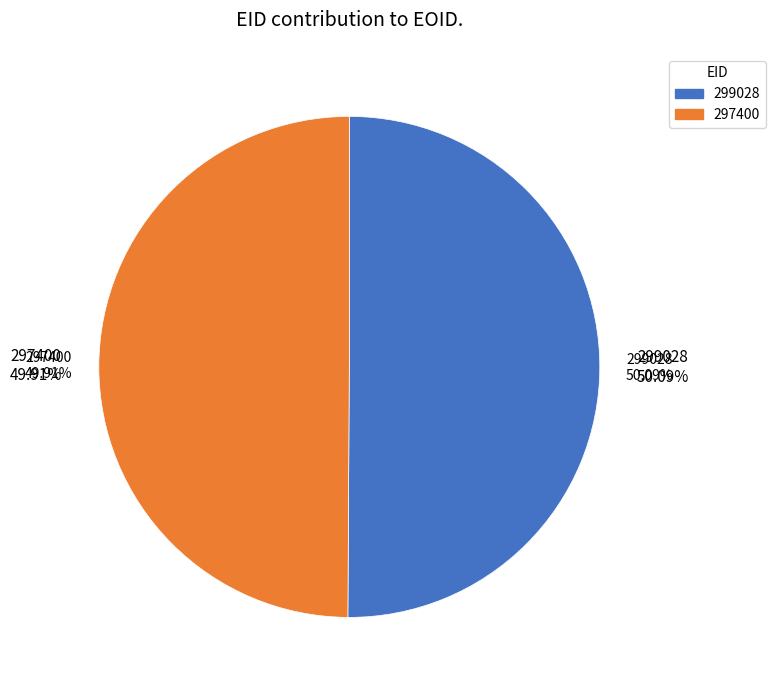

How many segments does this pie chart have?

2